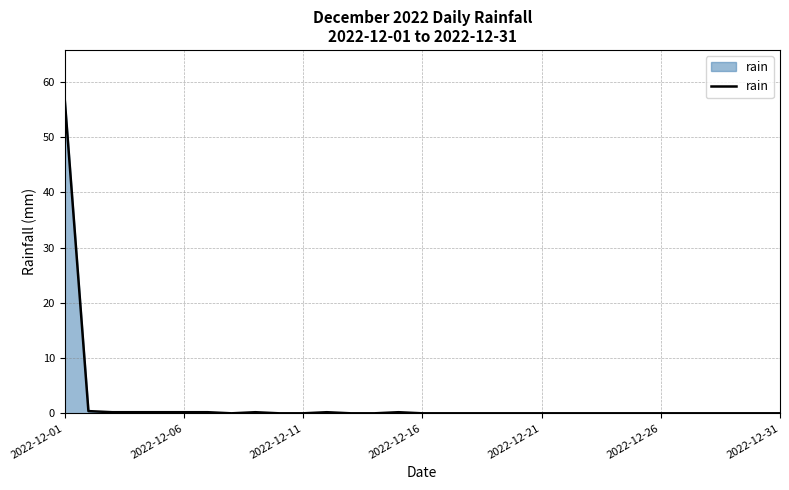

What is the greatest value displayed?

57.2